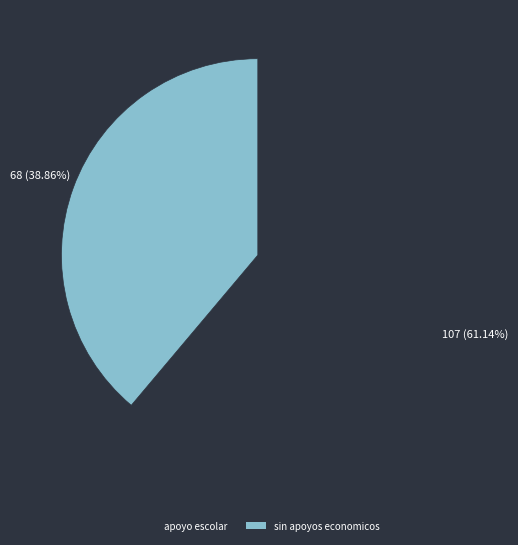

To the nearest percent, what is the difference between the apoyo escolar and sin apoyos economicos slice percentages?

22%